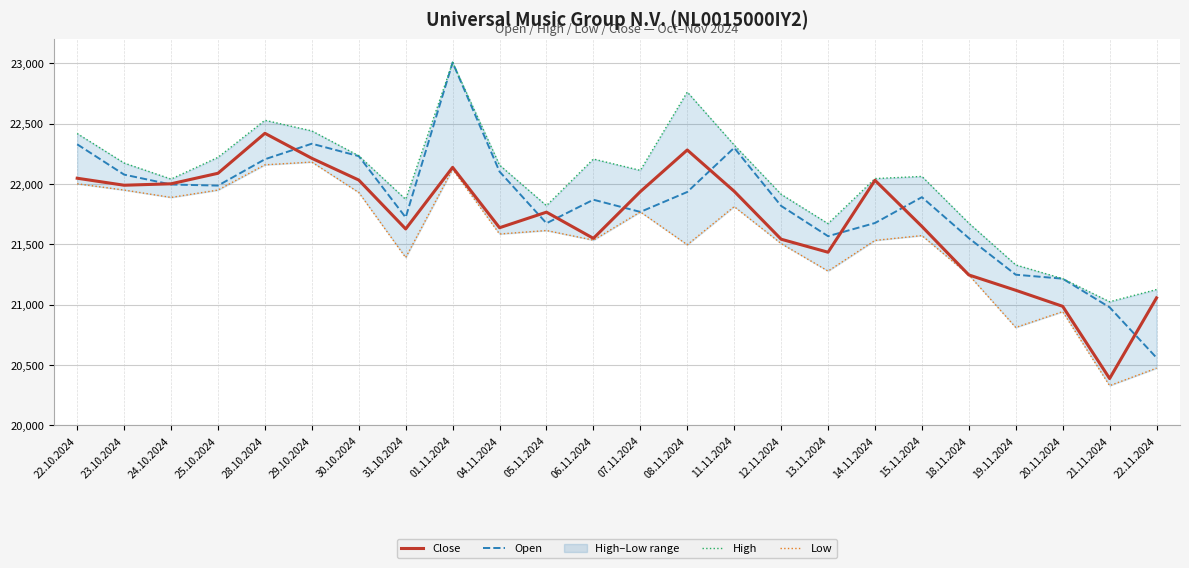

True or false: High has more than 1 points higher than both neighbors.

True